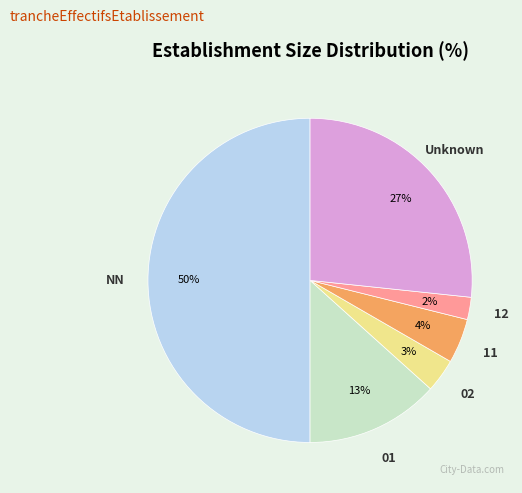

Does 02 represent more than half of the total?

No